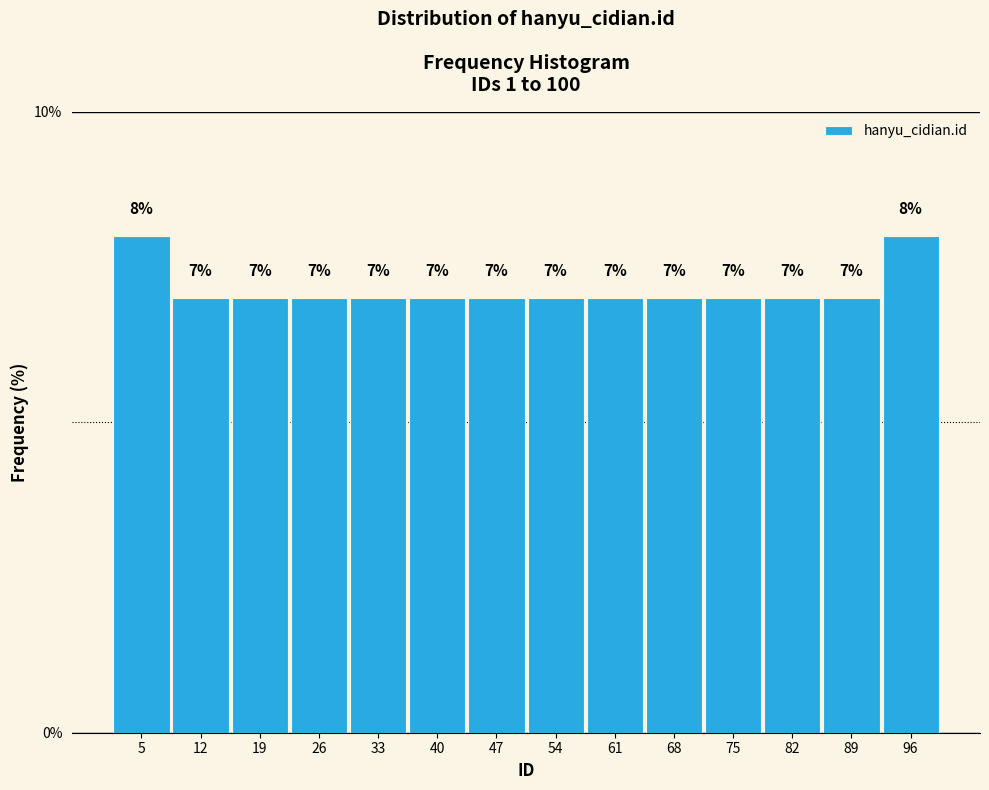

How tall is the bar that spans 1 to 8 on the x-axis? The bar edges are not printed on the chart, so give them approximately, as read against the axis.

8